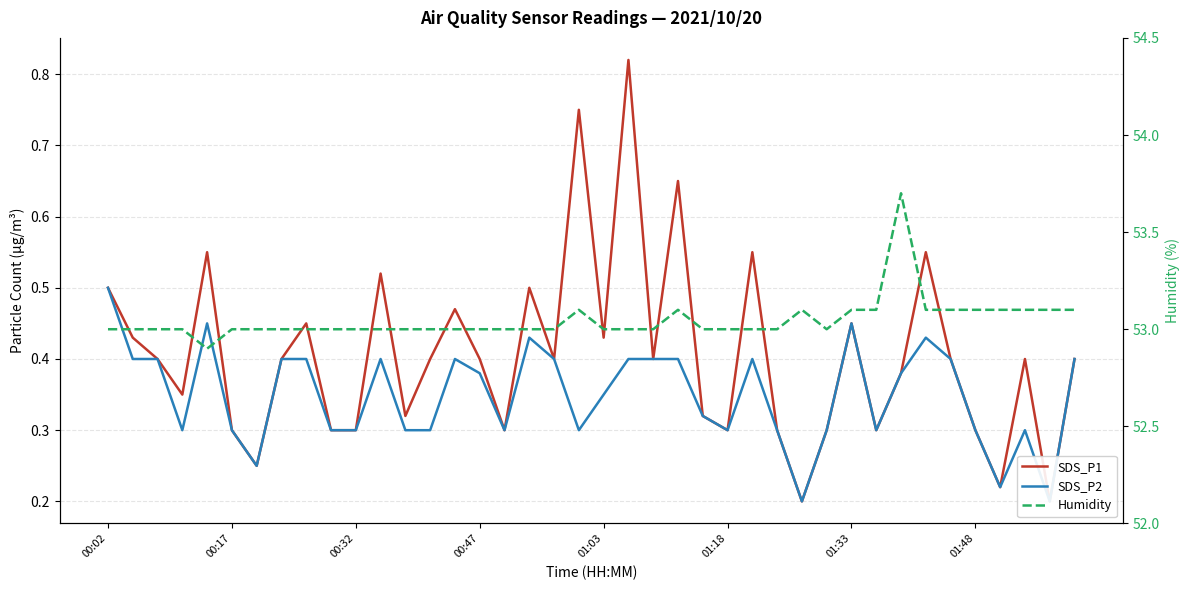

Is it true that SDS_P1 equals 0.4 at 01:18?

False